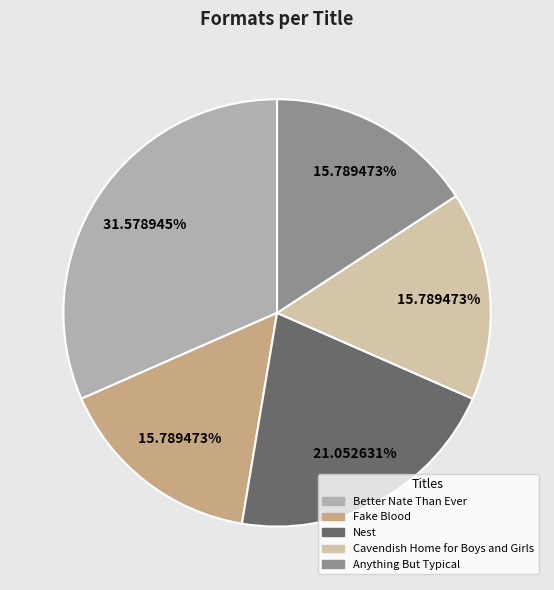

True or false: Nest accounts for 21% of the total.

True